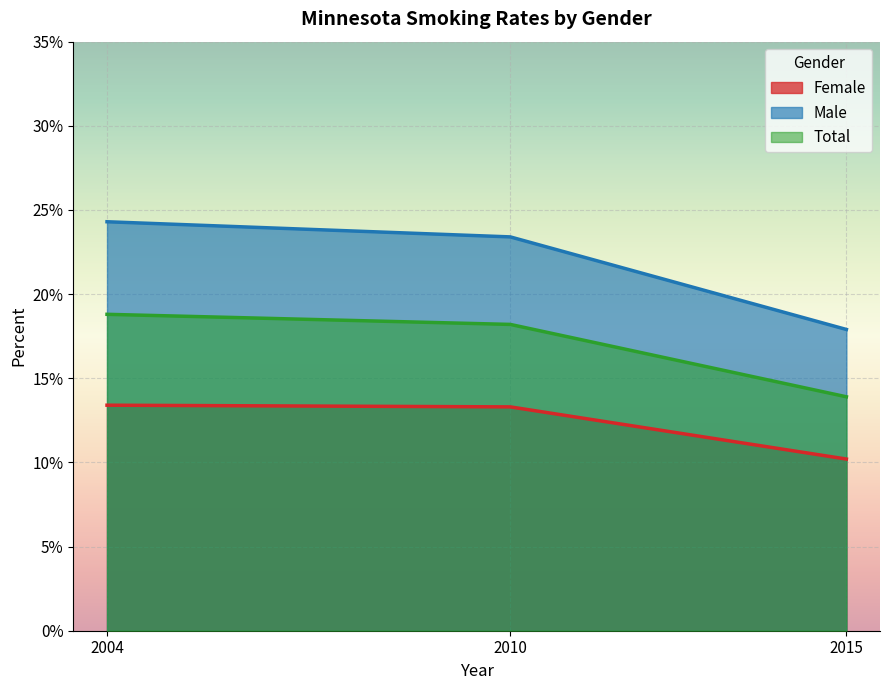

What are all the series names shown in the legend?

Female, Male, Total